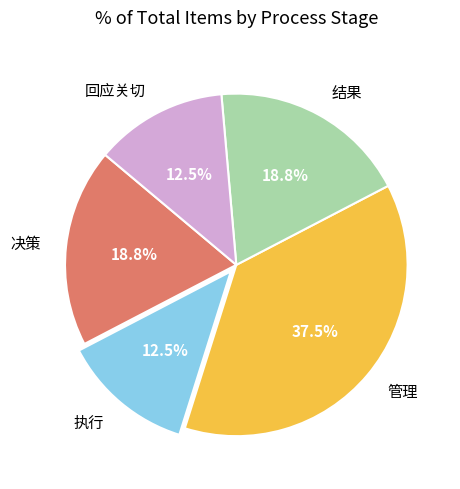

True or false: 决策 accounts for 13% of the total.

False